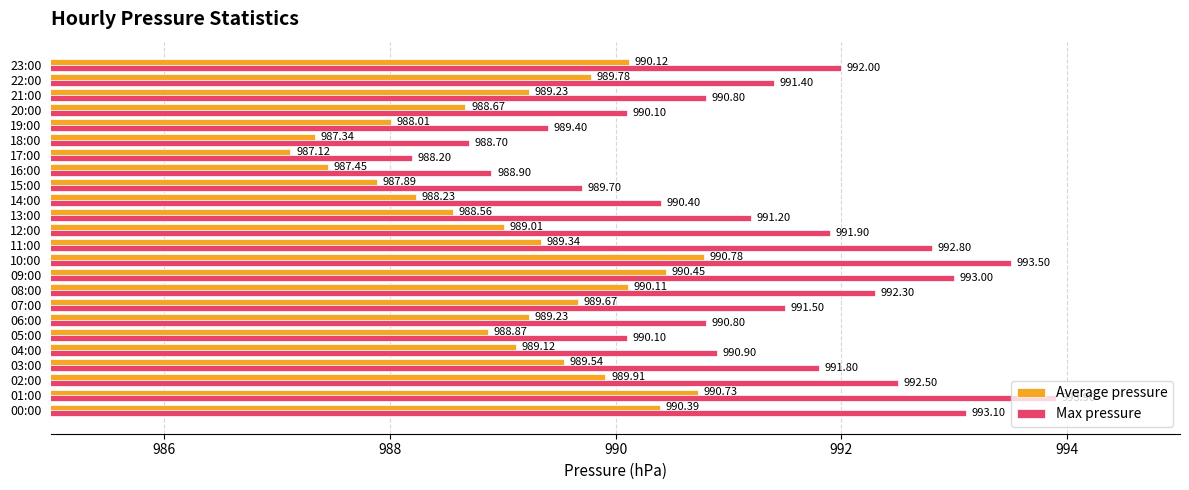

Which series has the largest total across all categories?

Max pressure